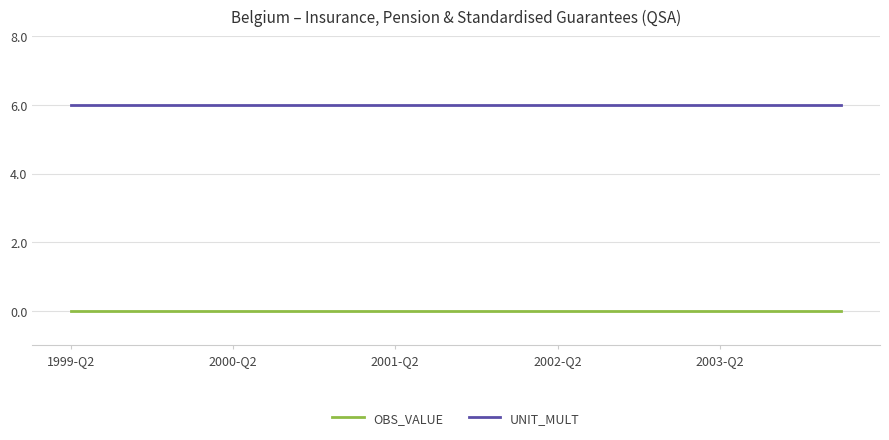

What is the greatest value displayed?

6